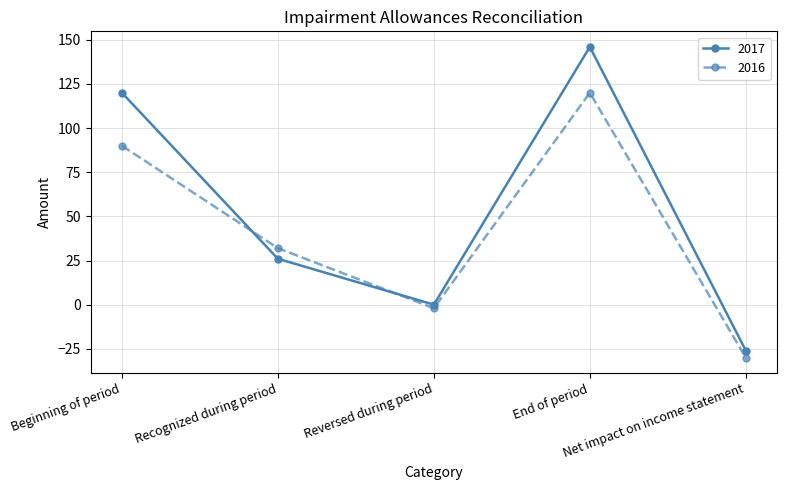

Where does the 2017 series first go above 26?

Beginning of period